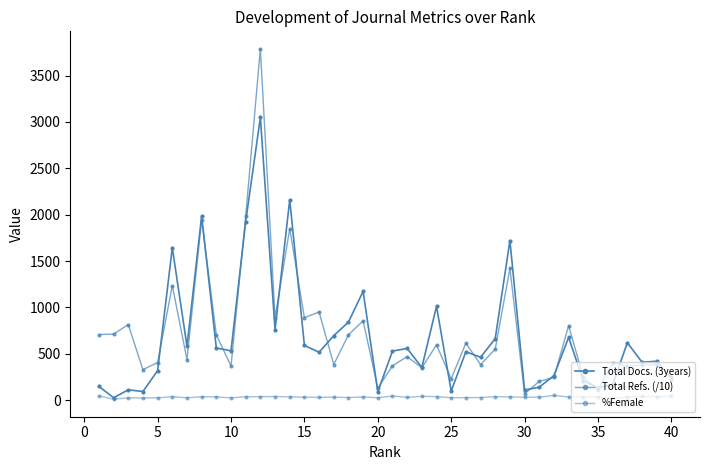

How many series are shown in this chart?

3